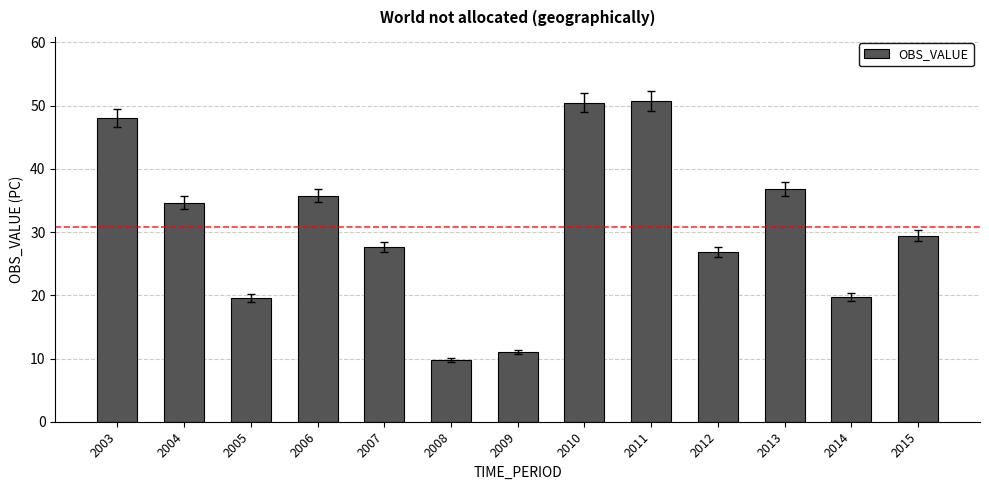

What is the difference between the values at 2007 and 2004?

7.0